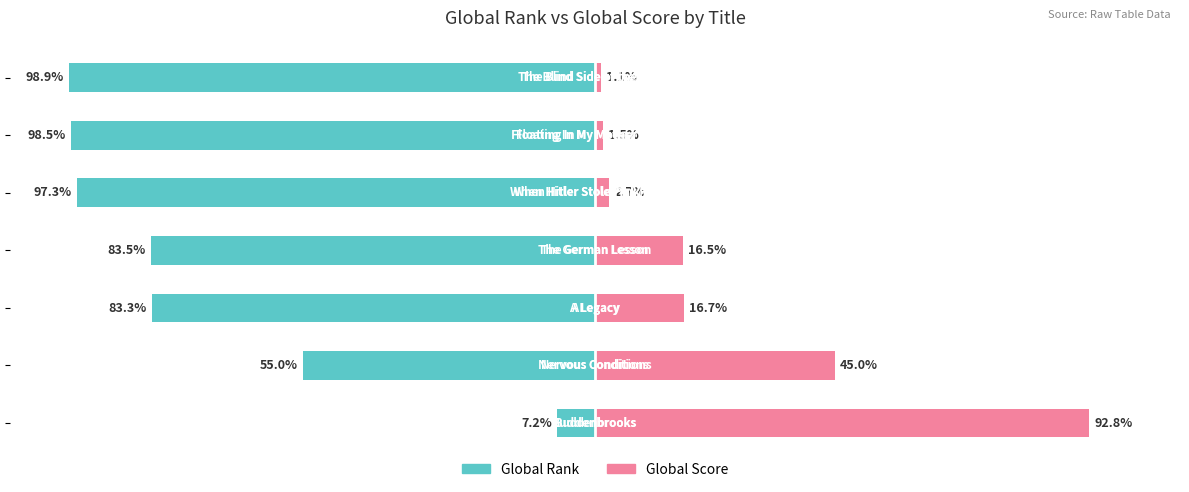

What value does the Global Rank series have at −125?

-7.2